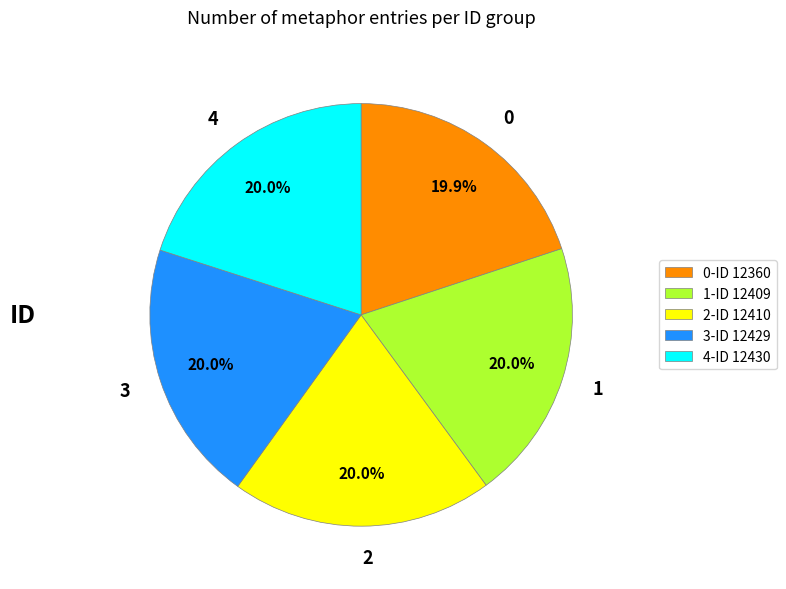

To the nearest percent, what is the difference between the largest and smallest slice percentages?

0%